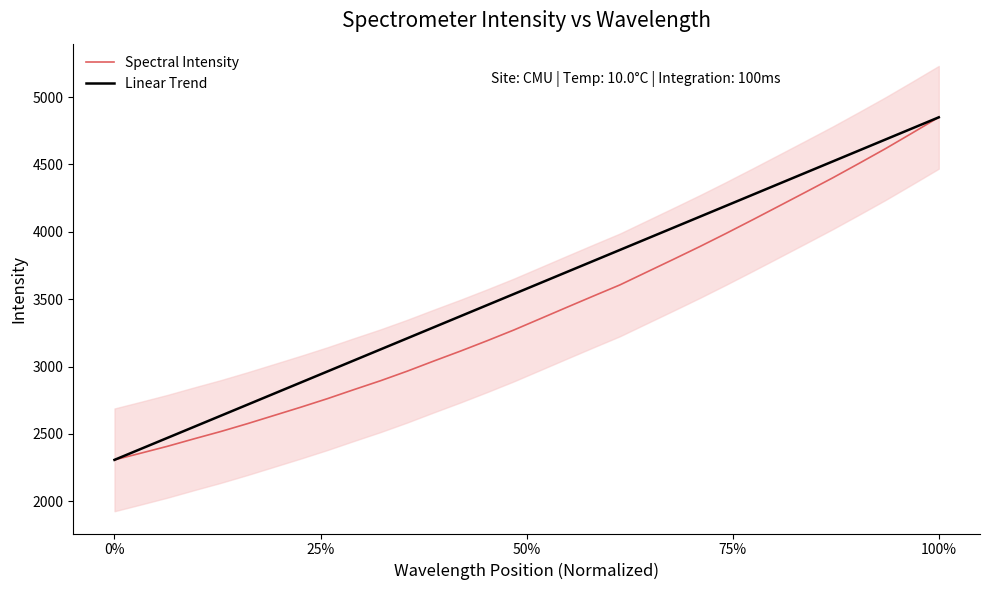

True or false: Linear Trend has more than 0 points higher than both neighbors.

False